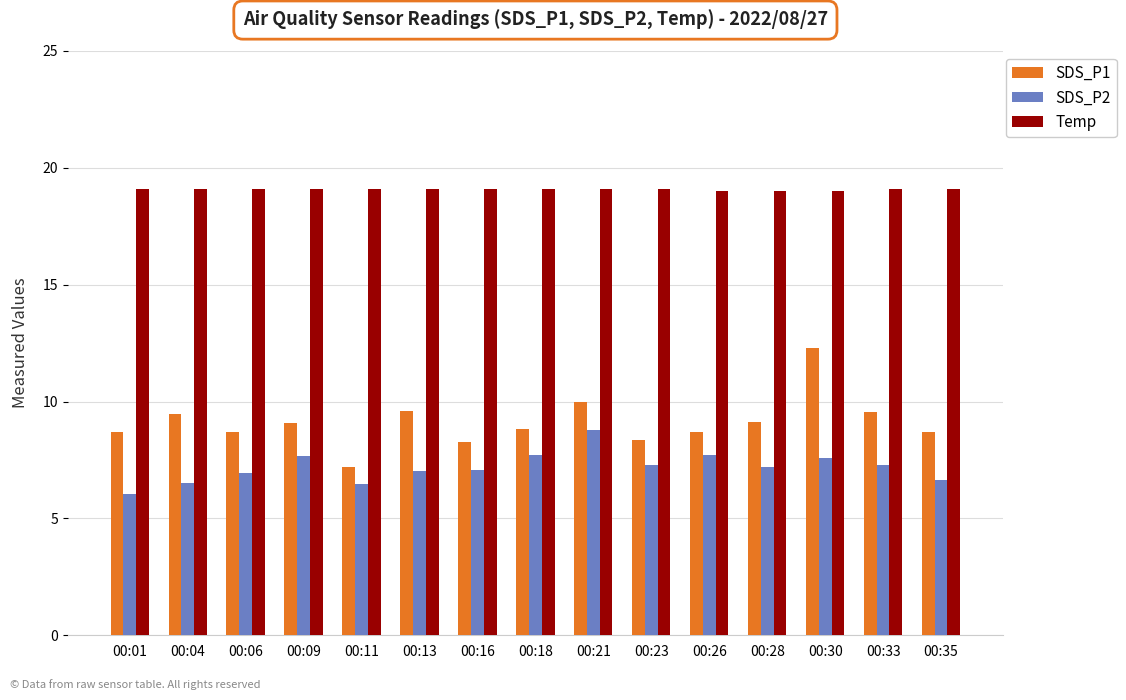

Which series has the largest total across all categories?

Temp